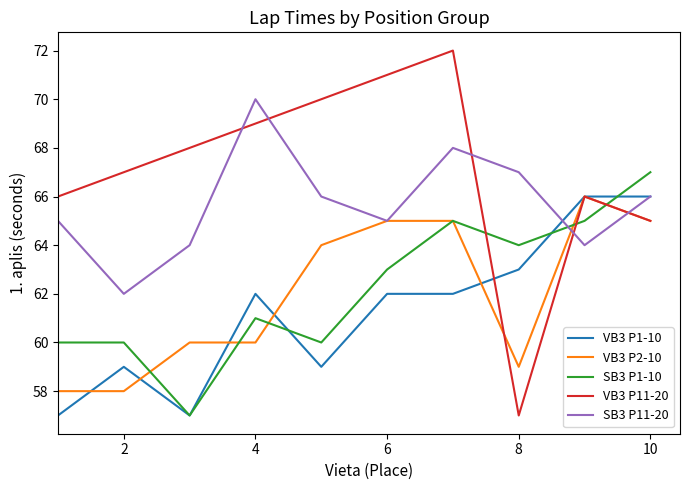

True or false: VB3 P11-20 and SB3 P1-10 intersect in this chart.

True